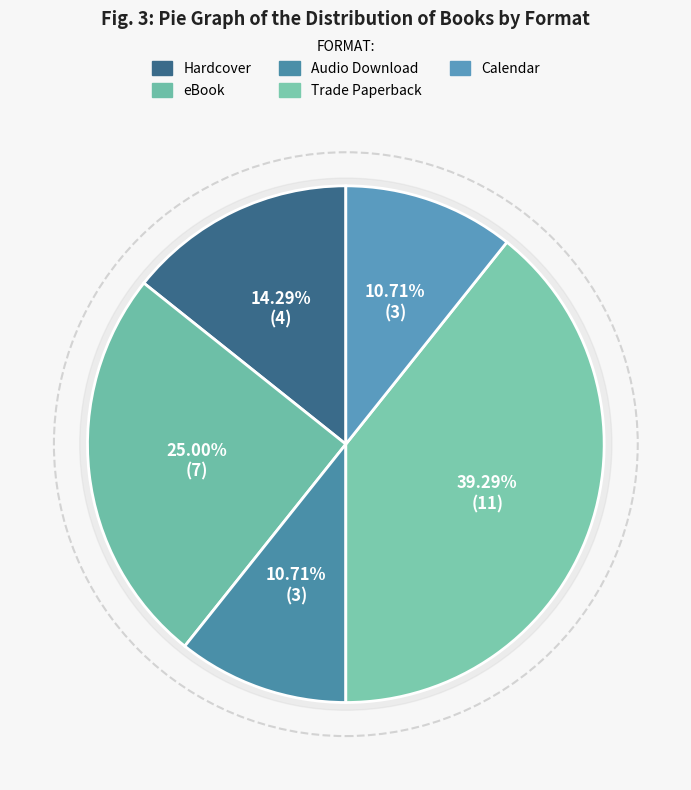

Which category has the biggest portion of the pie?

Trade Paperback